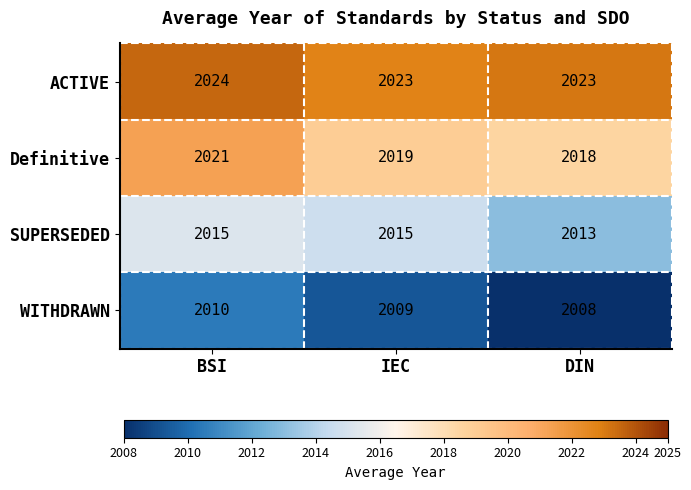

Count the number of categories in the chart.

3